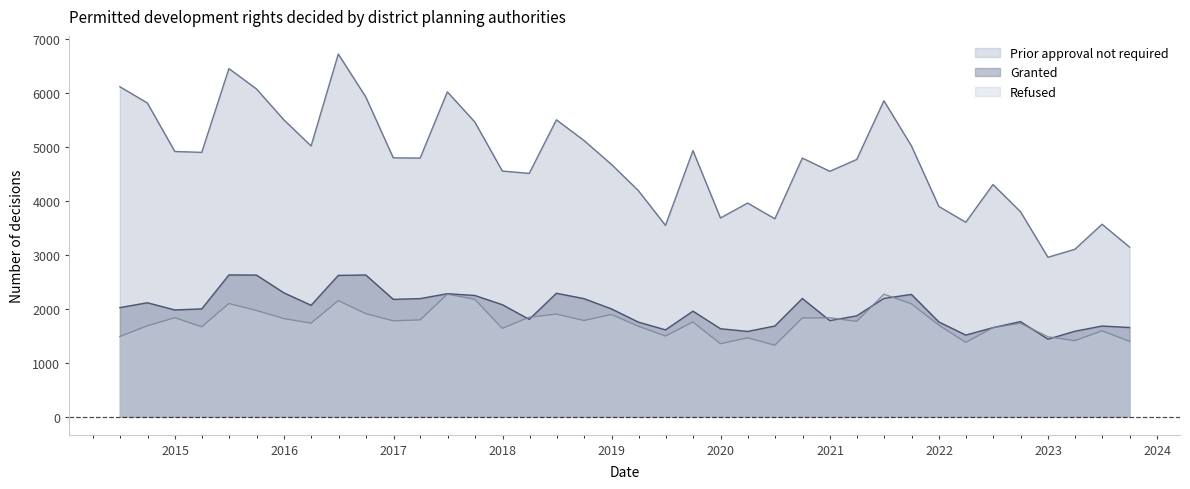

At which category does Granted reach its first local peak?

2014-09-30